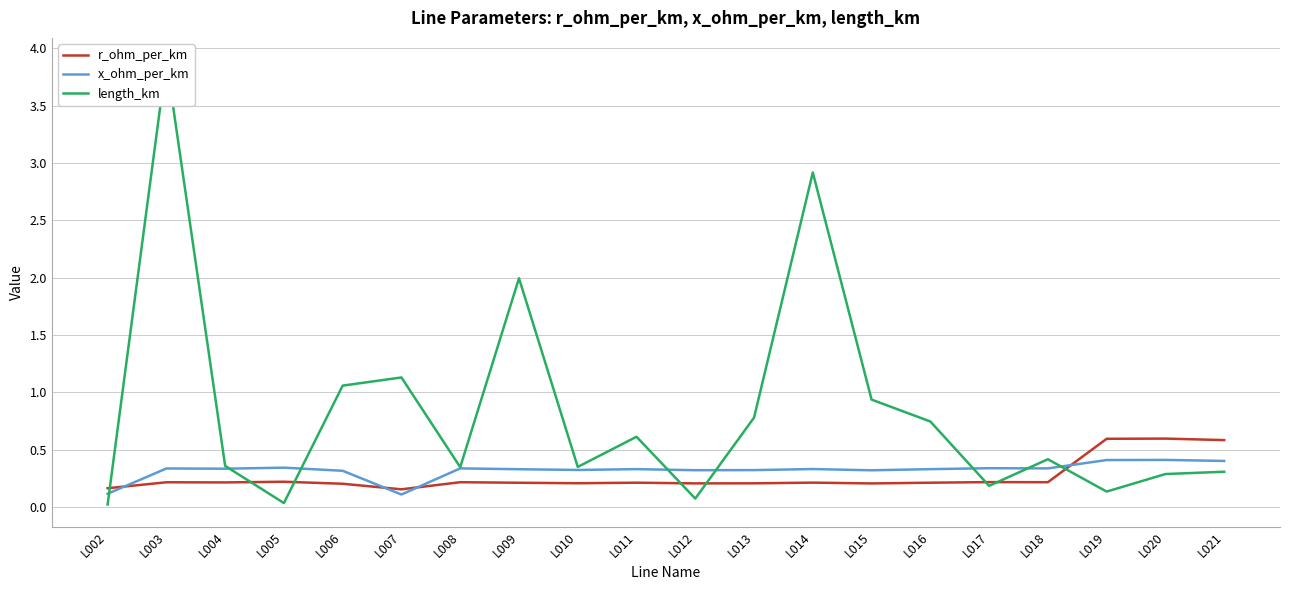

List the labels in order of length_km value, largest first.

L003, L014, L009, L007, L006, L015, L013, L016, L011, L018, L004, L010, L008, L021, L020, L017, L019, L012, L005, L002